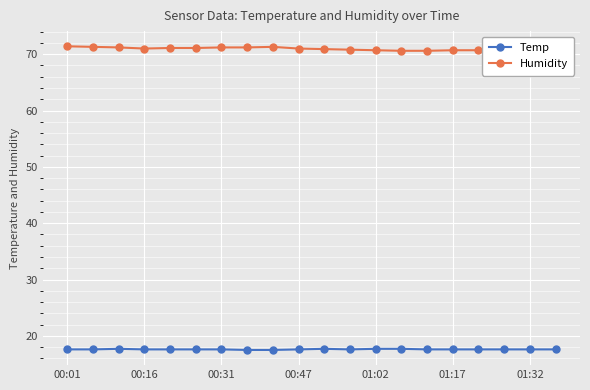

Which series has the largest total across all categories?

Humidity